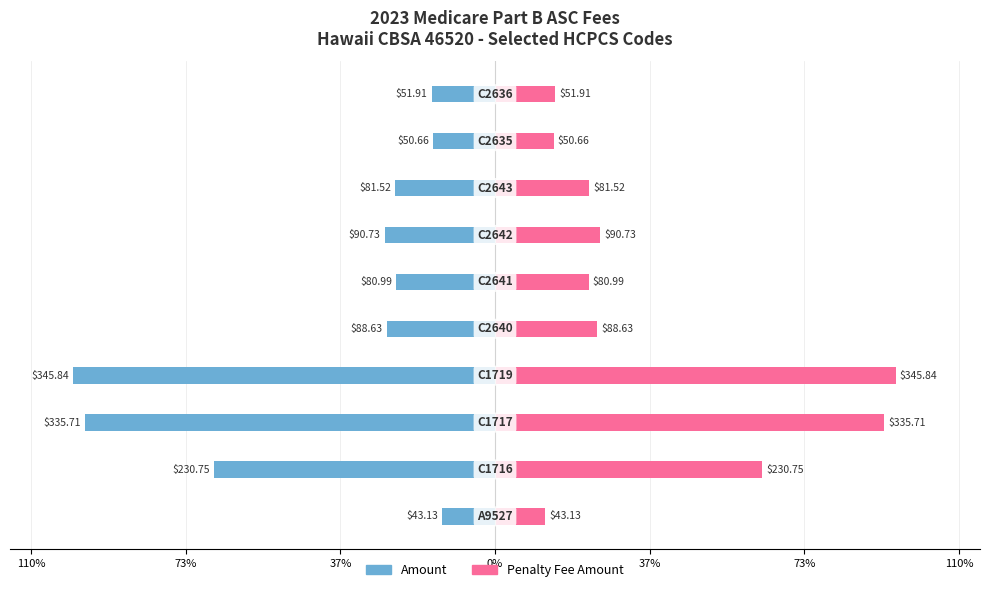

List the series in order of their overall mean, highest first.

Penalty Fee Amount, Amount ($)